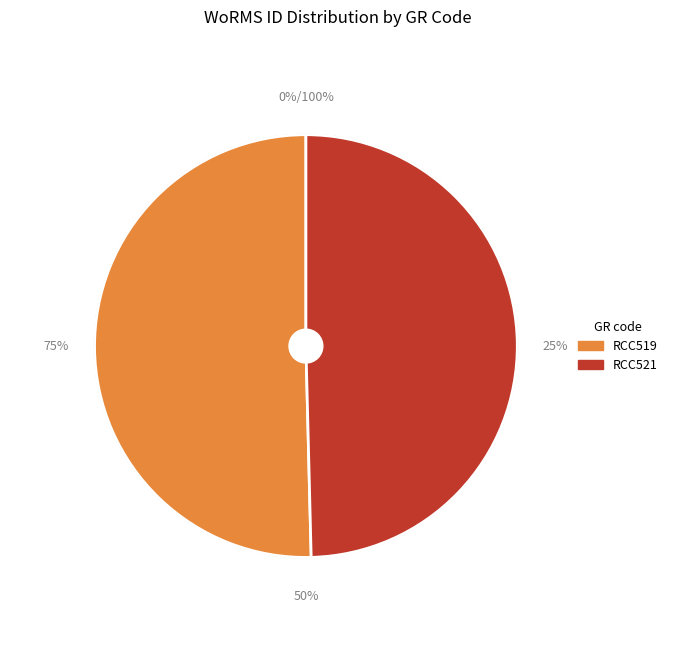

The RCC519 slice represents 50% of the pie. True or false?

True